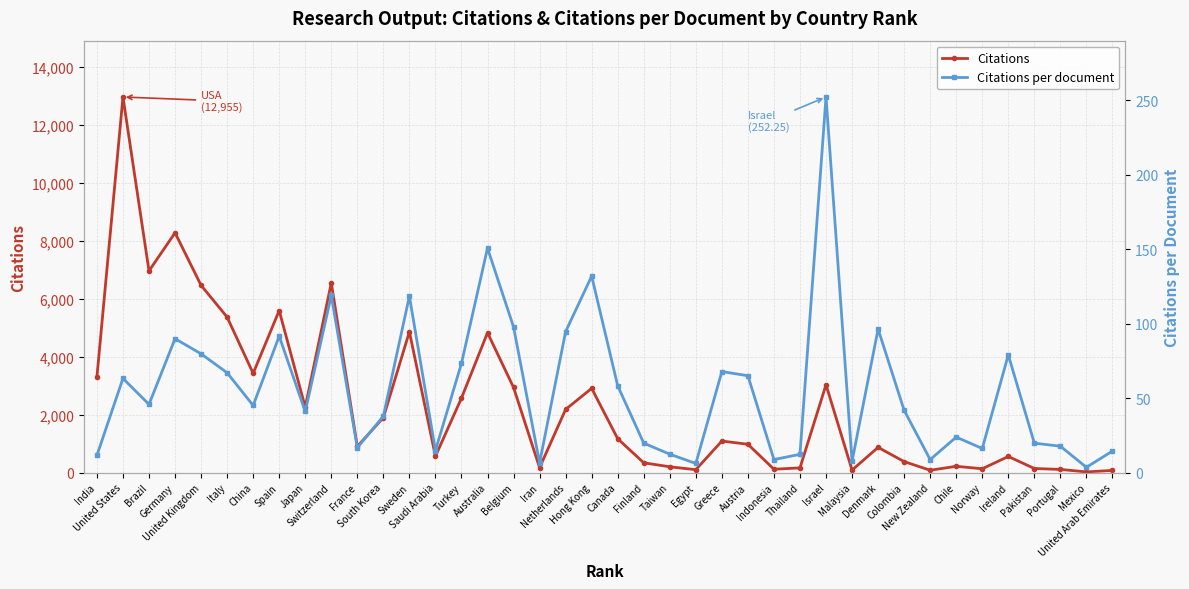

How many values in the Citations series are below 1085?

20